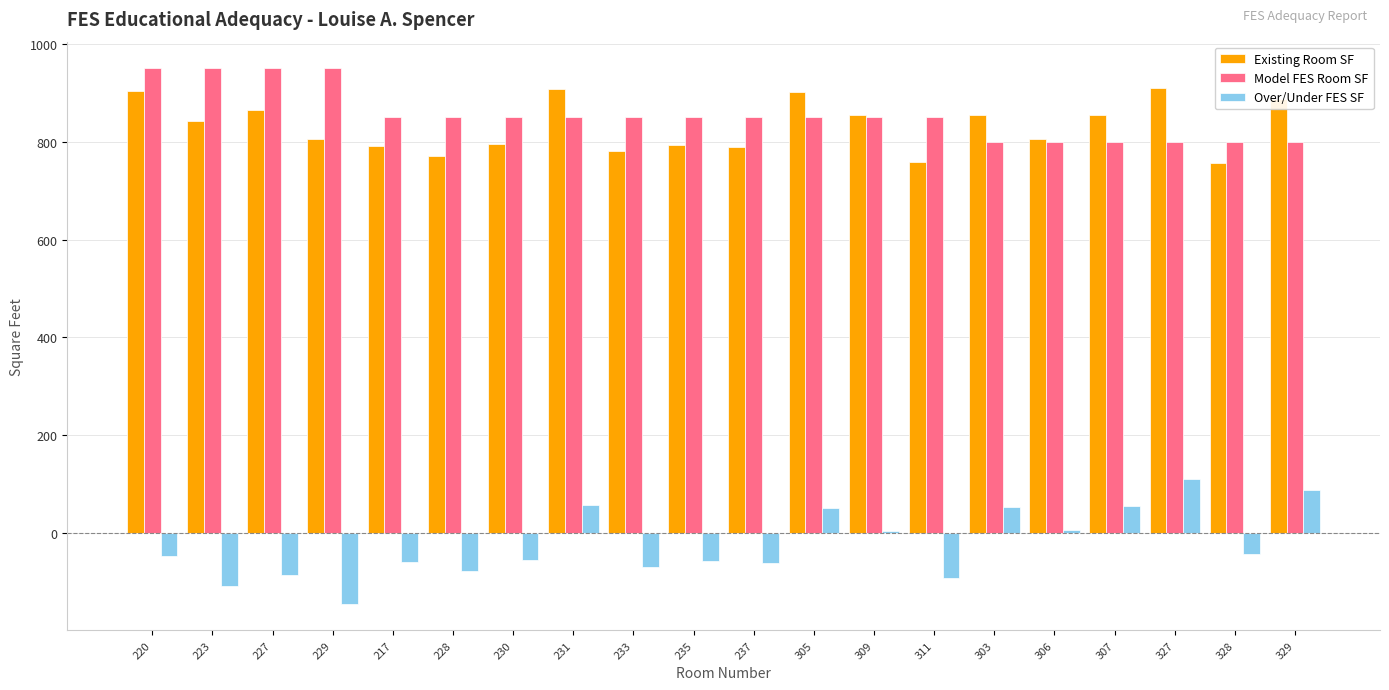

What value does the Existing Room SF series have at 233?

781